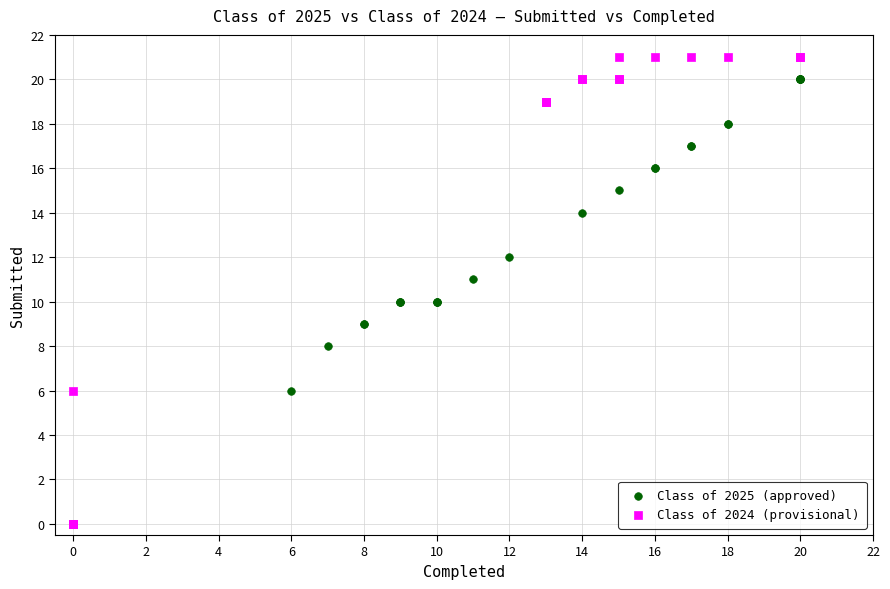

Which series contains the highest Y value?

Class of 2024 (provisional)